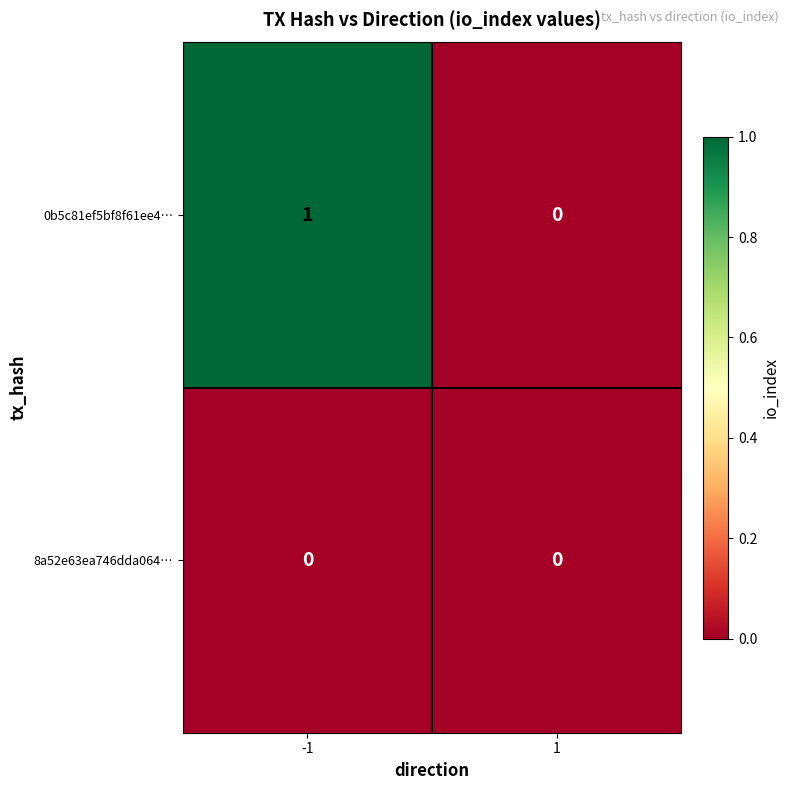

At which category is the sum across all series the highest?

-1